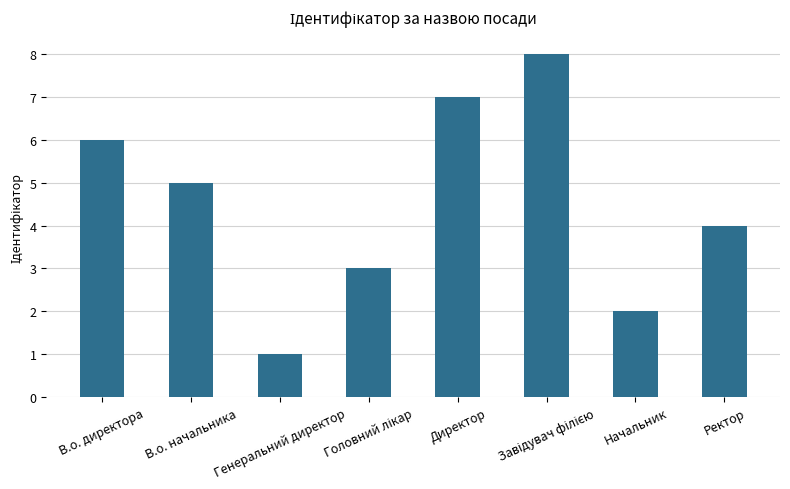

What is the sum of the values at В.о. начальника and Ректор?

9